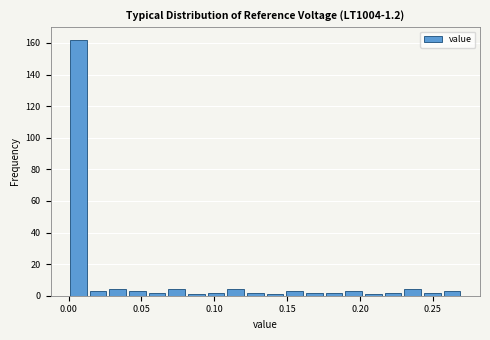

Around what value on the x-axis is the tallest bar? Give the approximate position of its centre, as read against the axis.

0.005